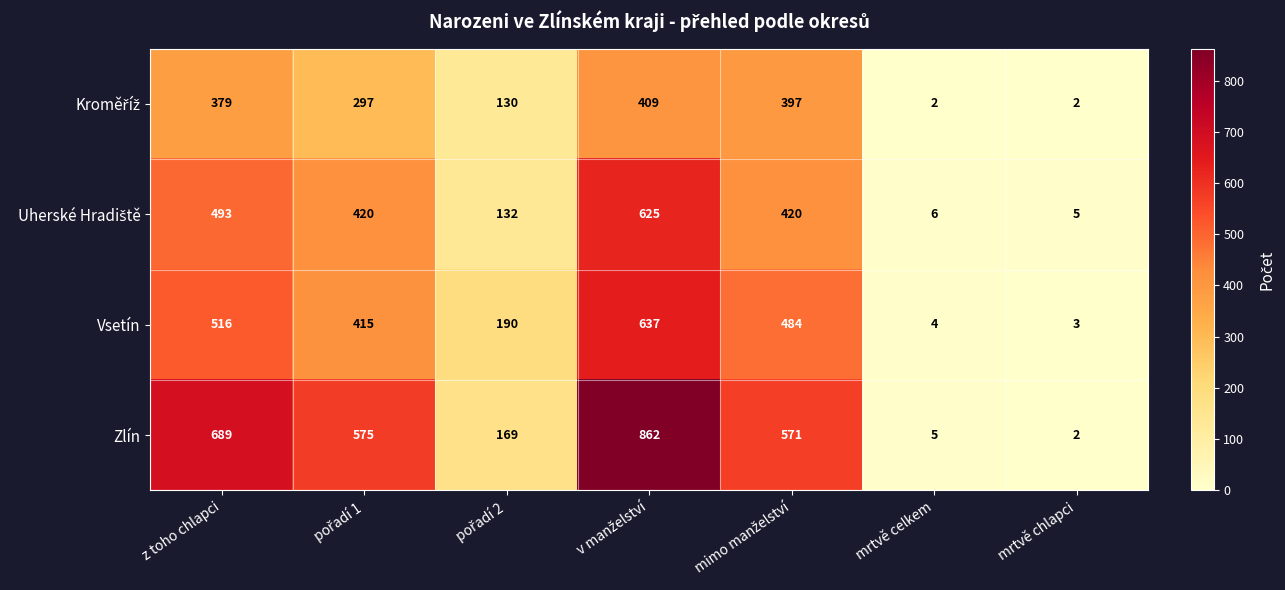

Which series has the largest total across all categories?

Zlín